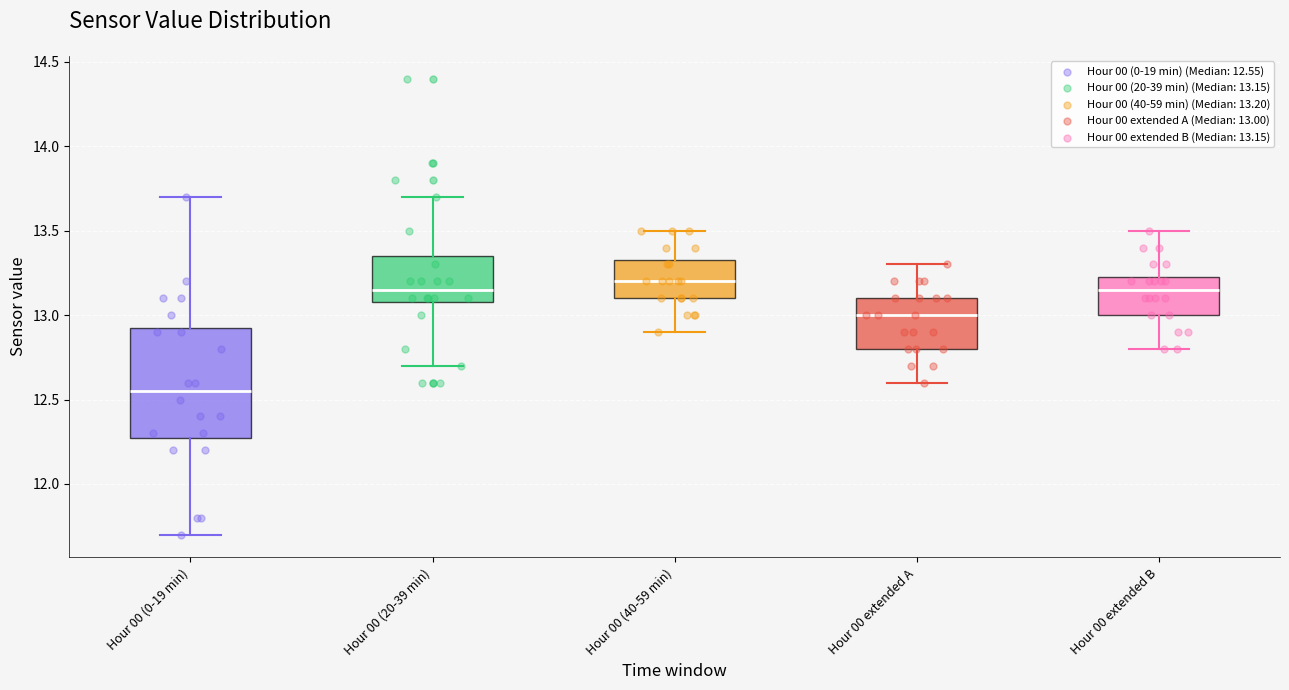

Where does the median line of the box for Hour 00 extended B sit on the y-axis? The values are not printed on the chart, so give them approximately, as read against the axis.

13.15